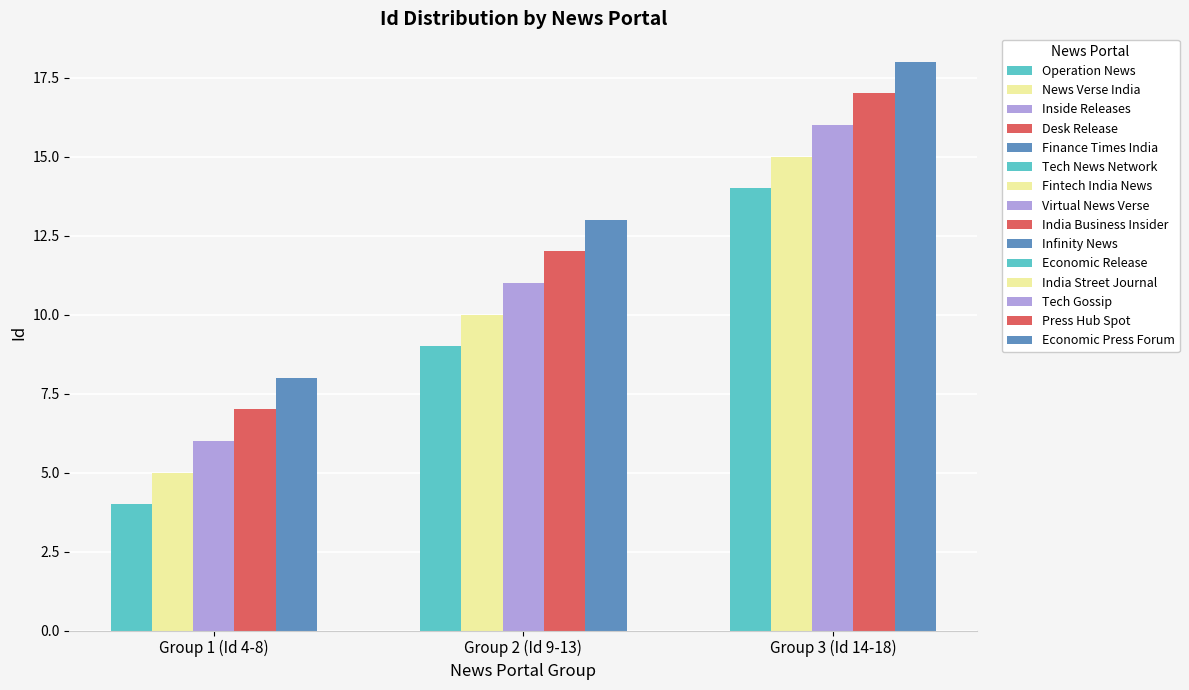

What is the difference between the values at Tech News Network and Fintech India News?

1